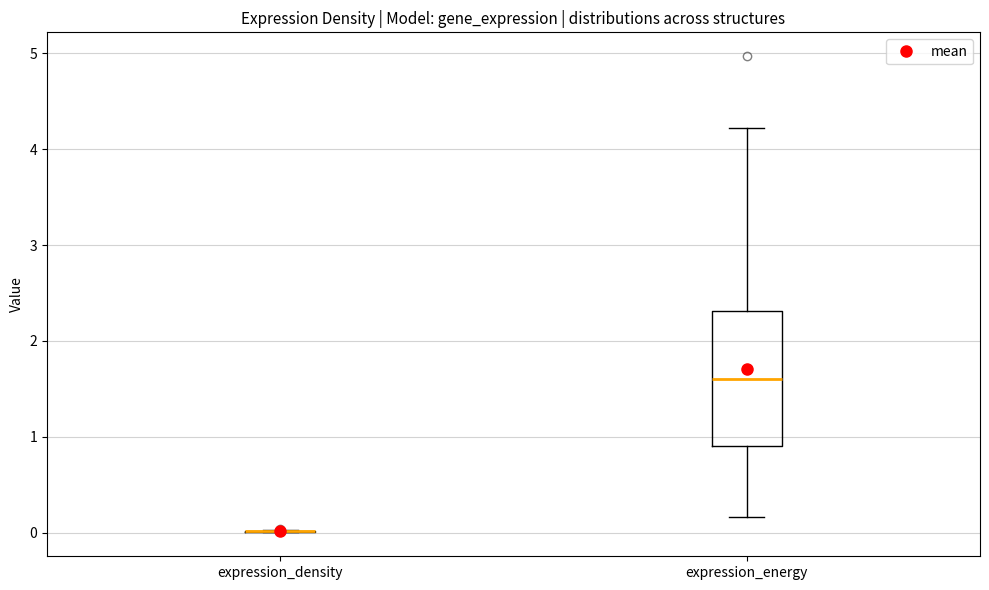

Reading left to right, read every box against the y-axis: the position of its median line, the range the box covers, and the ends of its whiskers. The values are not printed on the chart, so give them approximately, as read against the axis.

expression_density: box collapsed to a line at 0.0, whiskers 0.0 to 0.0
expression_energy: median 1.6, box 0.9 to 2.3, whiskers 0.2 to 4.2